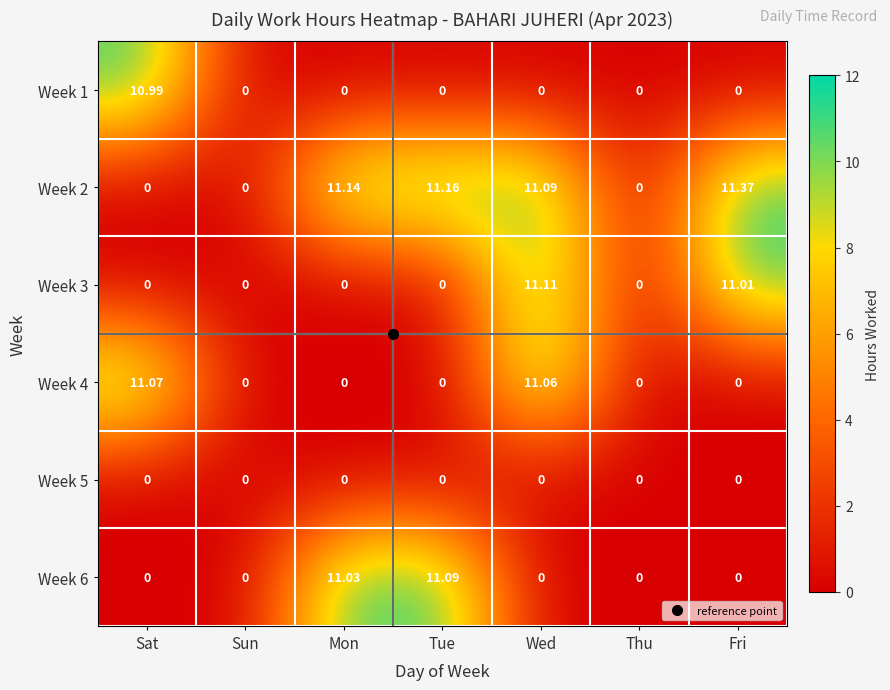

Is the value of Week 2 at Tue greater than the value of Week 4 at Sun?

Yes